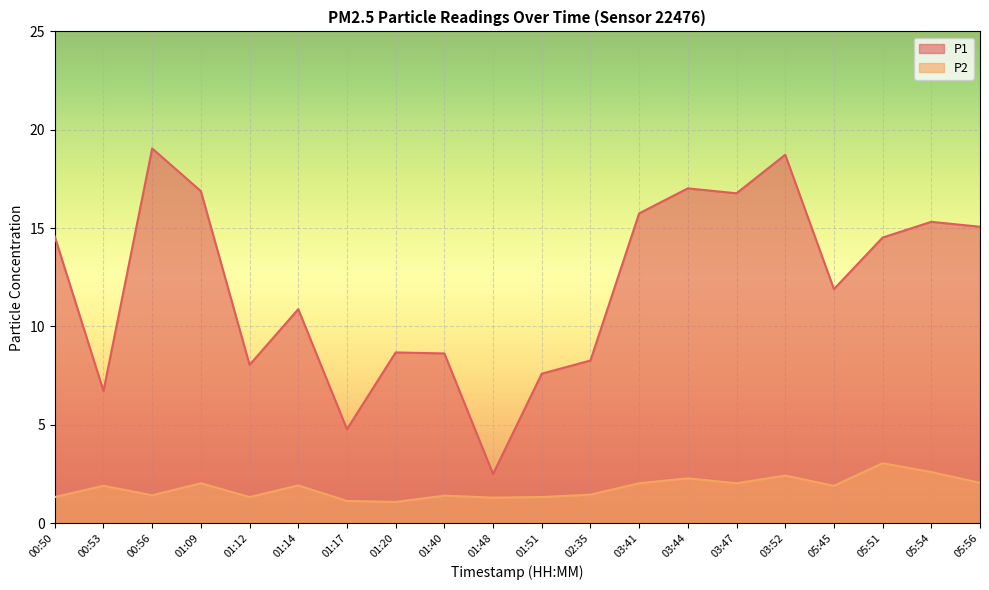

List the series in order of their peak value, lowest first.

P2, P1